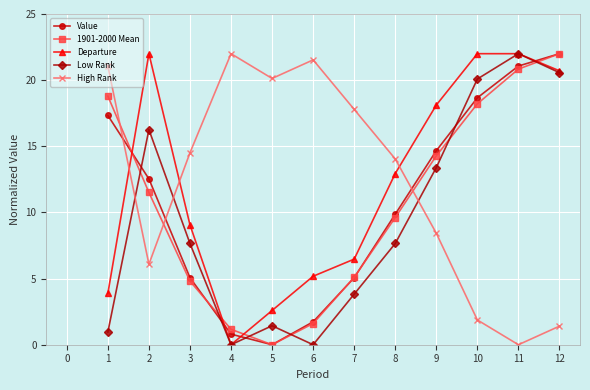

True or false: Departure has a value of 10.2 at 10.

False